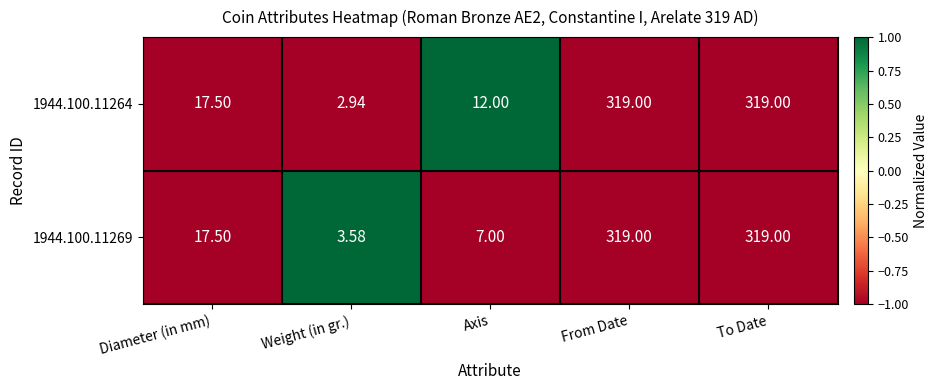

Count the number of data series in this chart.

2